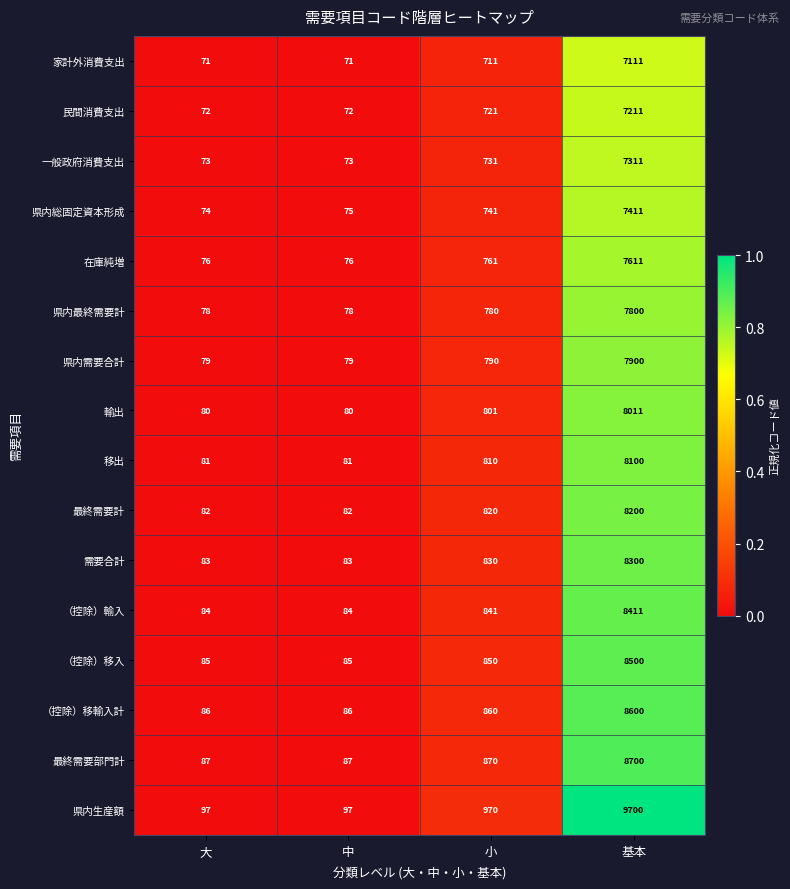

Is it true that 最終需要計 equals 112 at 大?

False